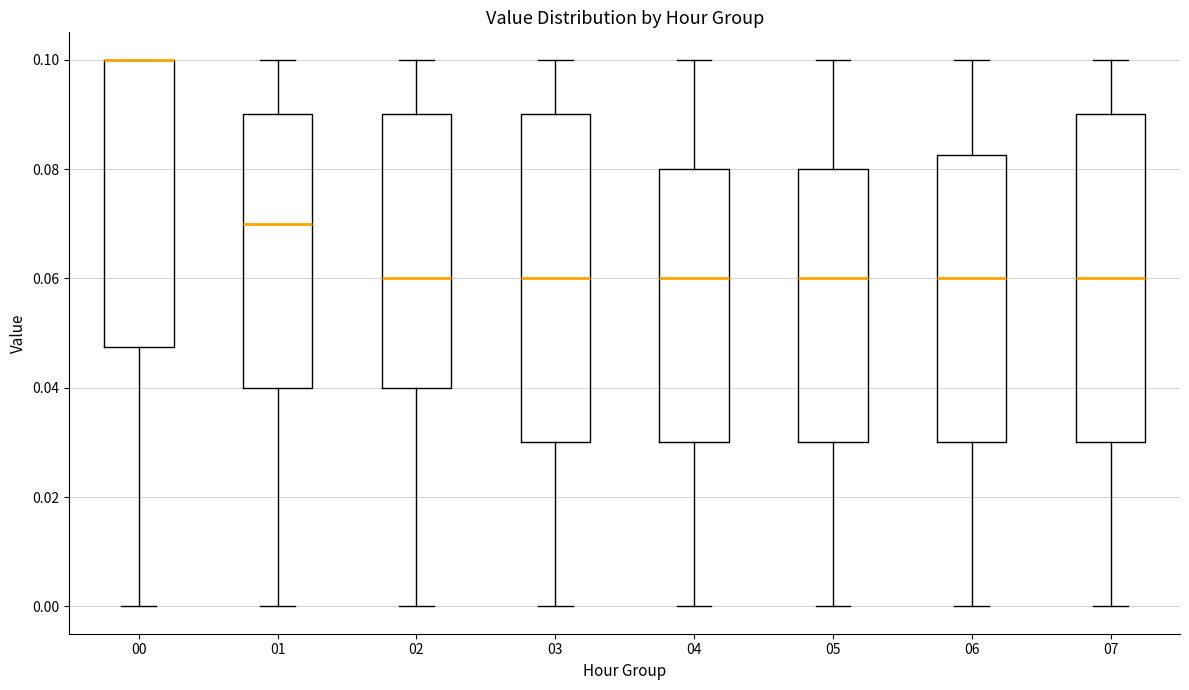

Reading left to right, transcribe this box plot: for each box, give where its median line is, the range the box spans, and where its two whiskers end, as read against the y-axis. The values are not printed on the chart, so give them approximately, as read against the axis.

00: median 0.100 (drawn on the box's upper edge), box 0.048 to 0.100, whiskers 0.000 to 0.100
01: median 0.070, box 0.040 to 0.090, whiskers 0.000 to 0.100
02: median 0.060, box 0.040 to 0.090, whiskers 0.000 to 0.100
03: median 0.060, box 0.030 to 0.090, whiskers 0.000 to 0.100
04: median 0.060, box 0.030 to 0.080, whiskers 0.000 to 0.100
05: median 0.060, box 0.030 to 0.080, whiskers 0.000 to 0.100
06: median 0.060, box 0.030 to 0.082, whiskers 0.000 to 0.100
07: median 0.060, box 0.030 to 0.090, whiskers 0.000 to 0.100